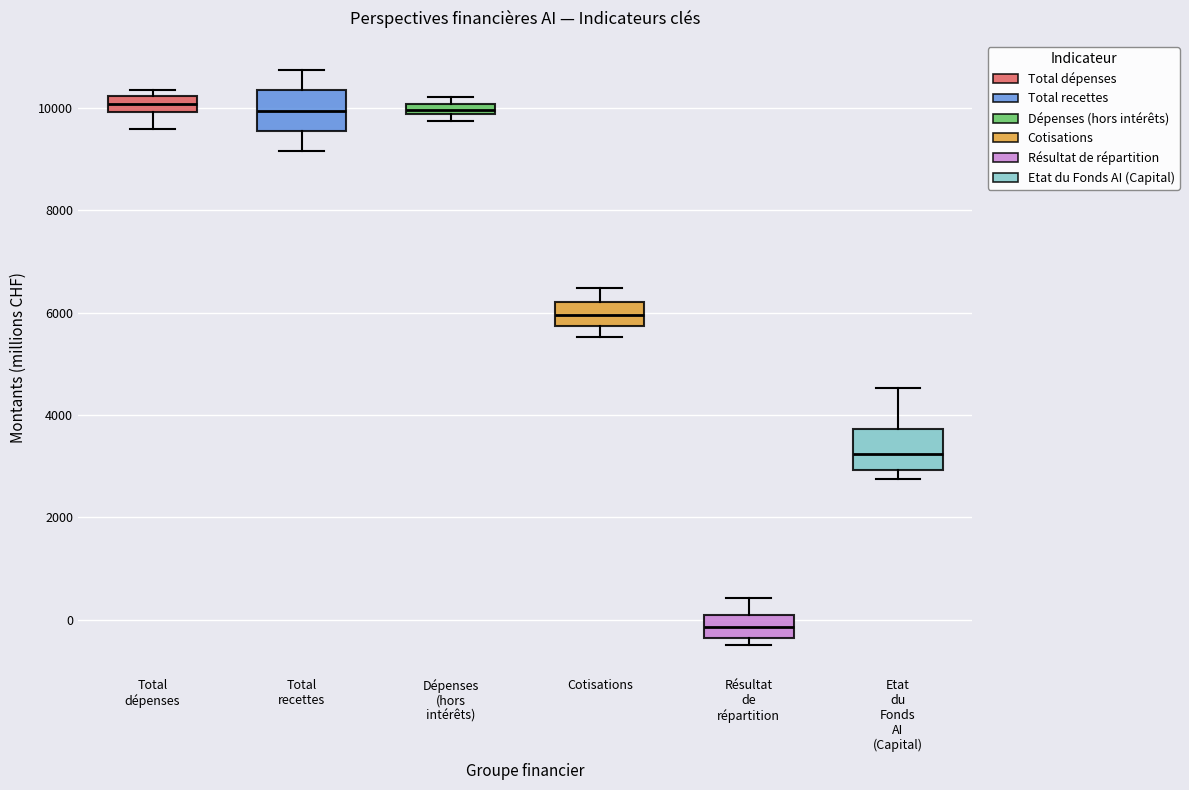

Where is the upper edge of the box for Cotisations on the y-axis? The values are not printed on the chart, so give them approximately, as read against the axis.

6200